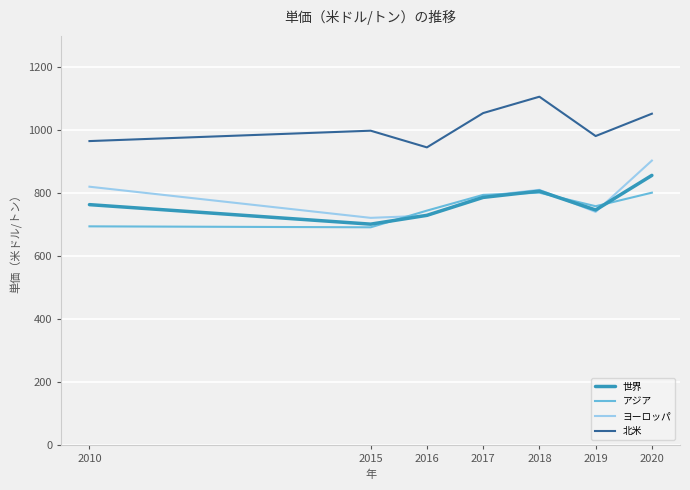

Is it true that ヨーロッパ equals 948 at 2015?

False